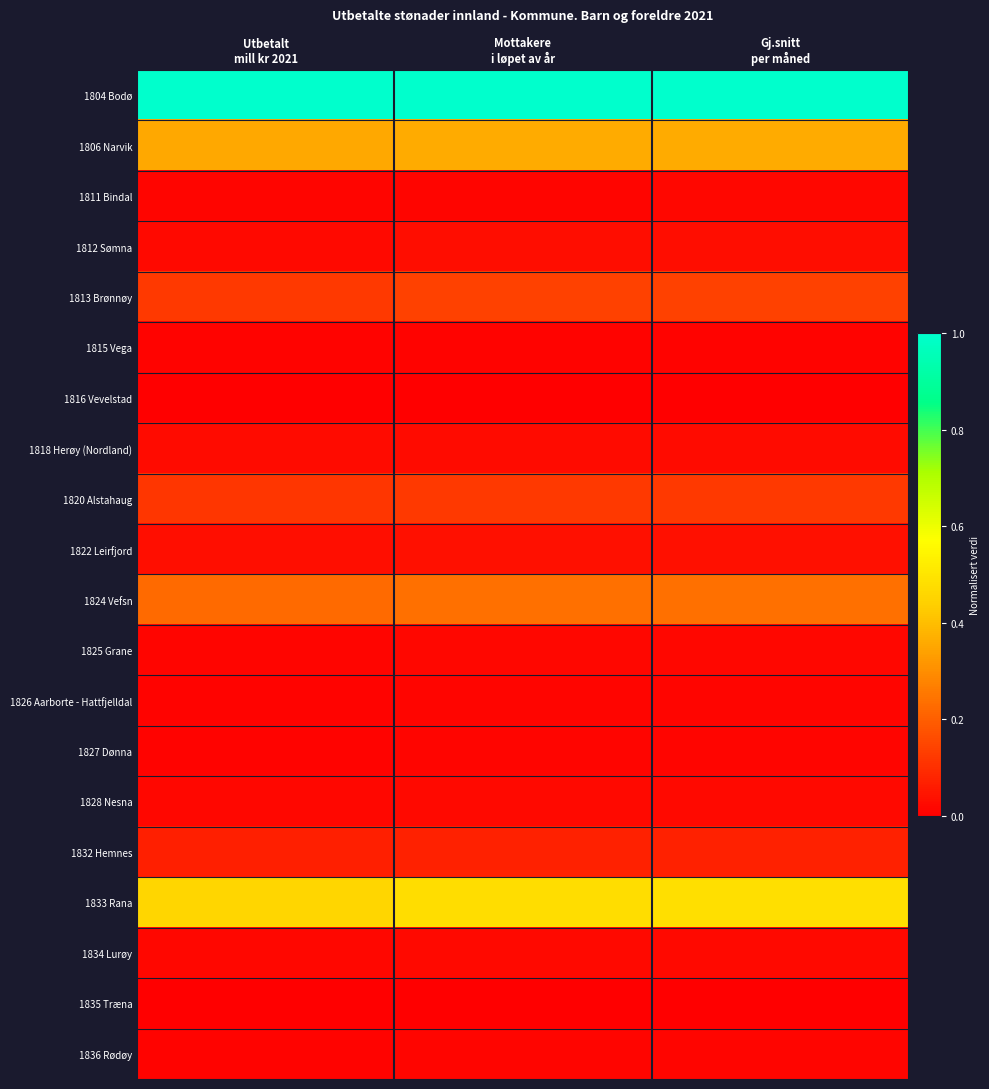

At Gj.snitt per måned, list the series in order from largest to smallest.

1804 Bodø, 1833 Rana, 1806 Narvik, 1824 Vefsn, 1813 Brønnøy, 1820 Alstahaug, 1832 Hemnes, 1822 Leirfjord, 1812 Sømna, 1818 Herøy (Nordland), 1834 Lurøy, 1828 Nesna, 1825 Grane, 1811 Bindal, 1827 Dønna, 1836 Rødøy, 1826 Aarborte - Hattfjelldal, 1815 Vega, 1835 Træna, 1816 Vevelstad